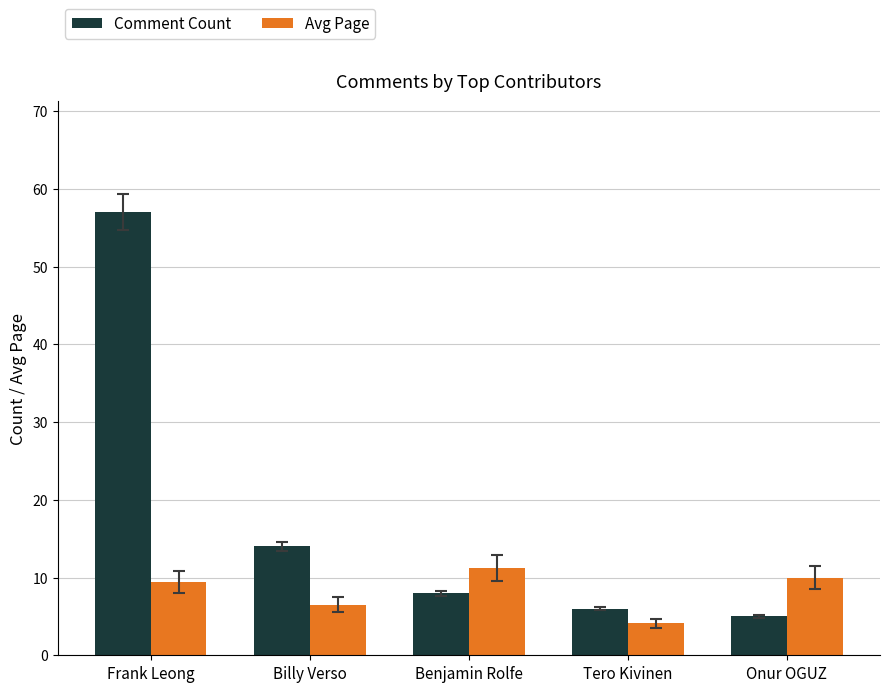

How many values in the Avg Page series are below 9?

2